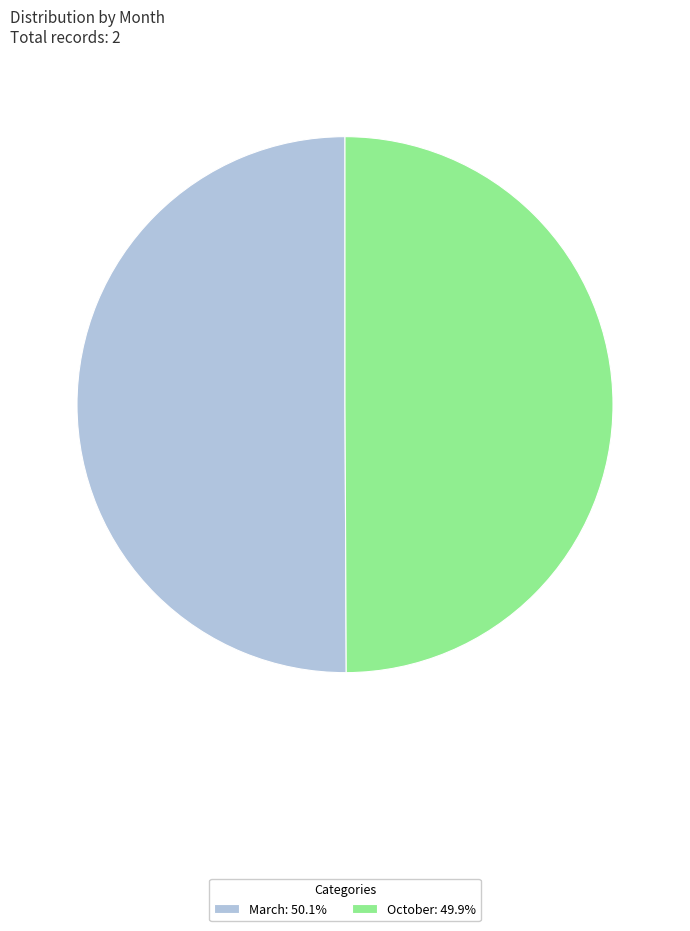

Is it true that March is 43% of the pie?

False